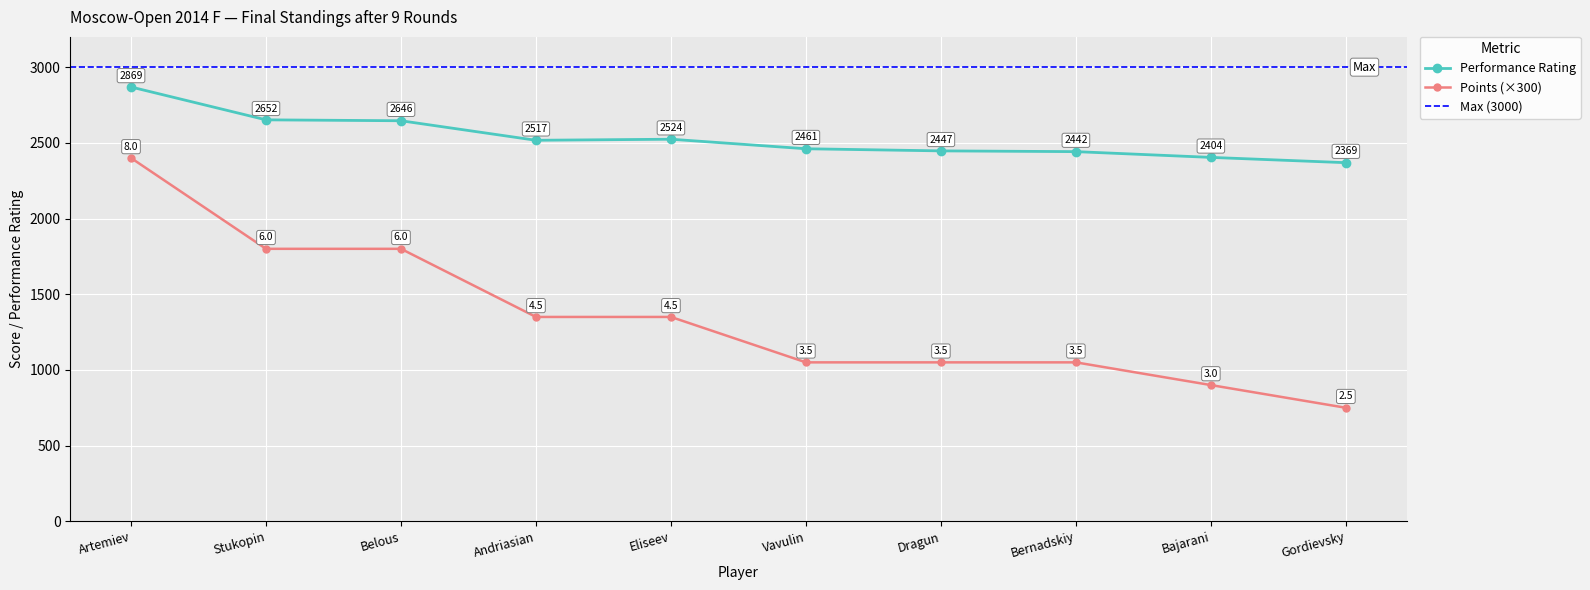

What is the greatest value displayed?

2869